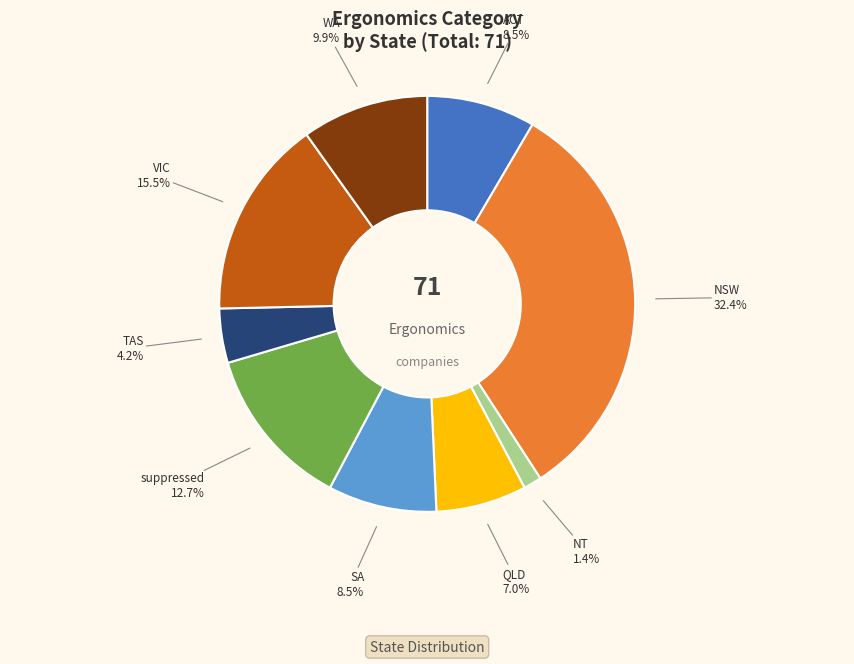

Count the number of slices in the pie.

9